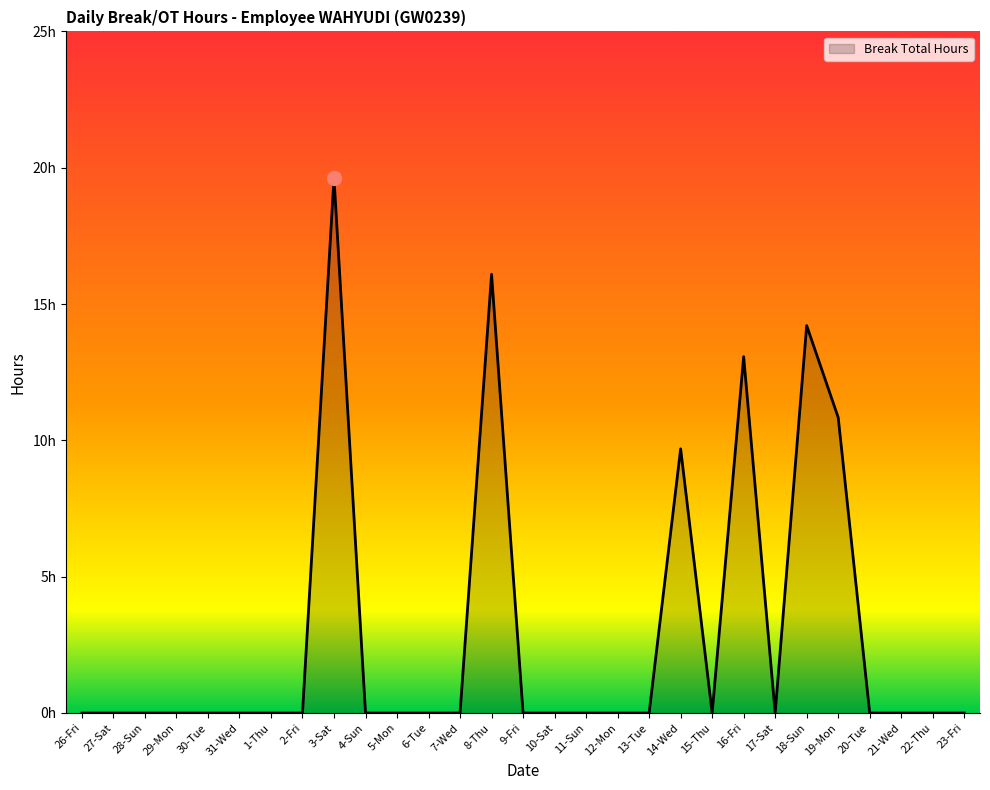

True or false: the data shows 6.4 at 10-Sat.

False